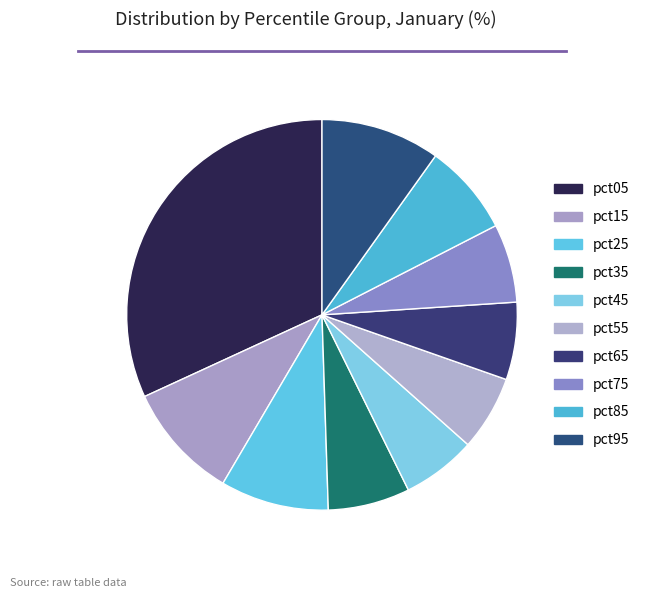

How many slices are in this pie chart?

10